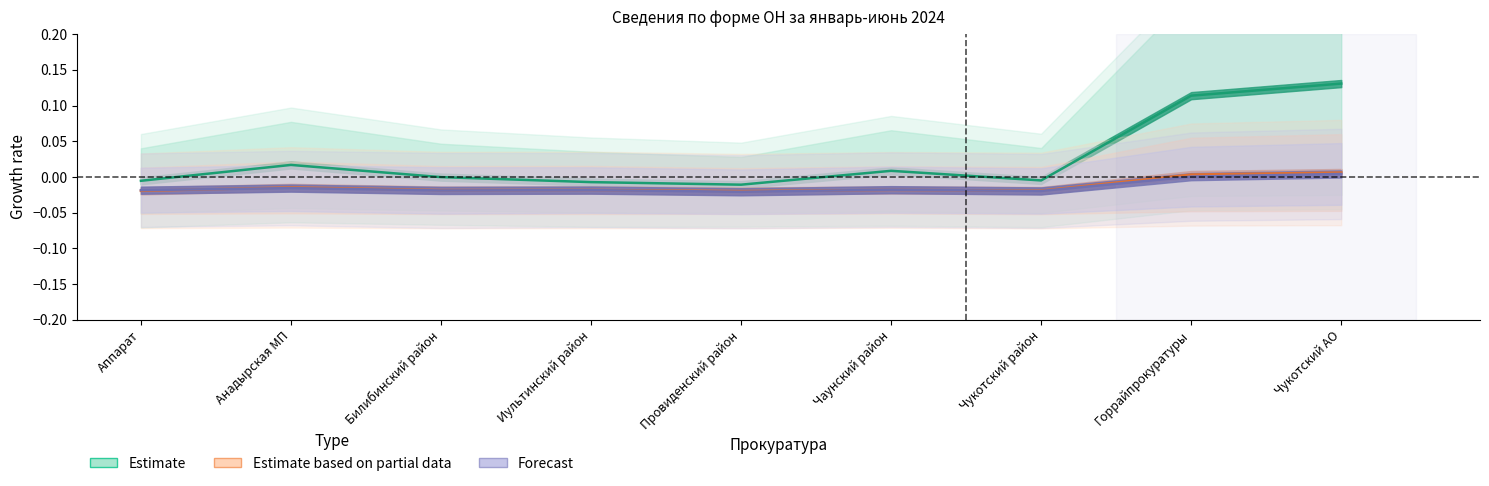

True or false: Estimate based on partial data has a value of -0.0 at Аппарат.

True